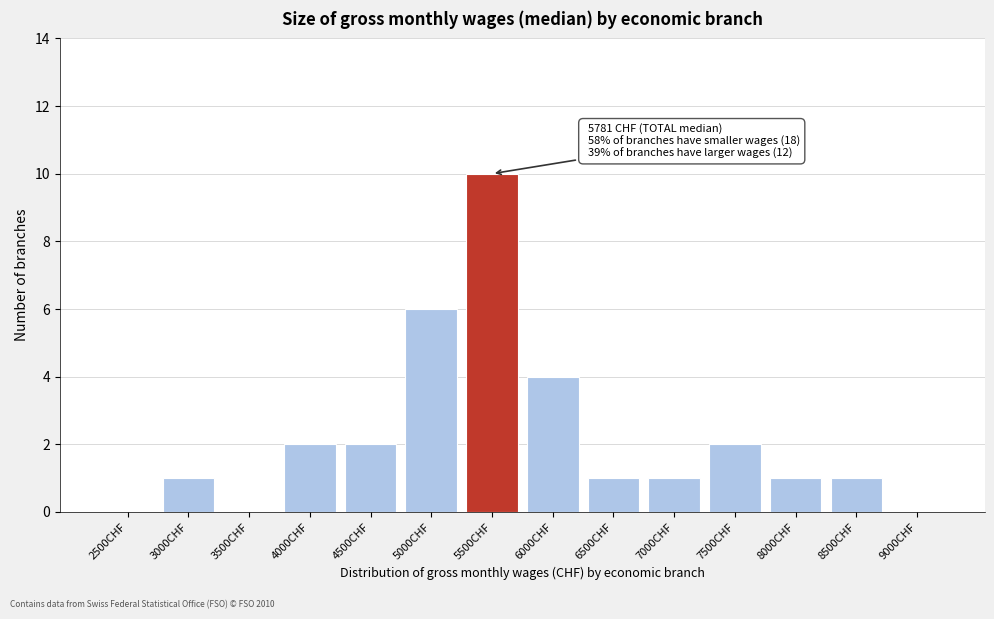

Reading left to right, extract all data points from this chart.

2500CHF=0	3000CHF=1	3500CHF=0	4000CHF=2	4500CHF=2	5000CHF=6	5500CHF=10	6000CHF=4	6500CHF=1	7000CHF=1	7500CHF=2	8000CHF=1	8500CHF=1	9000CHF=0